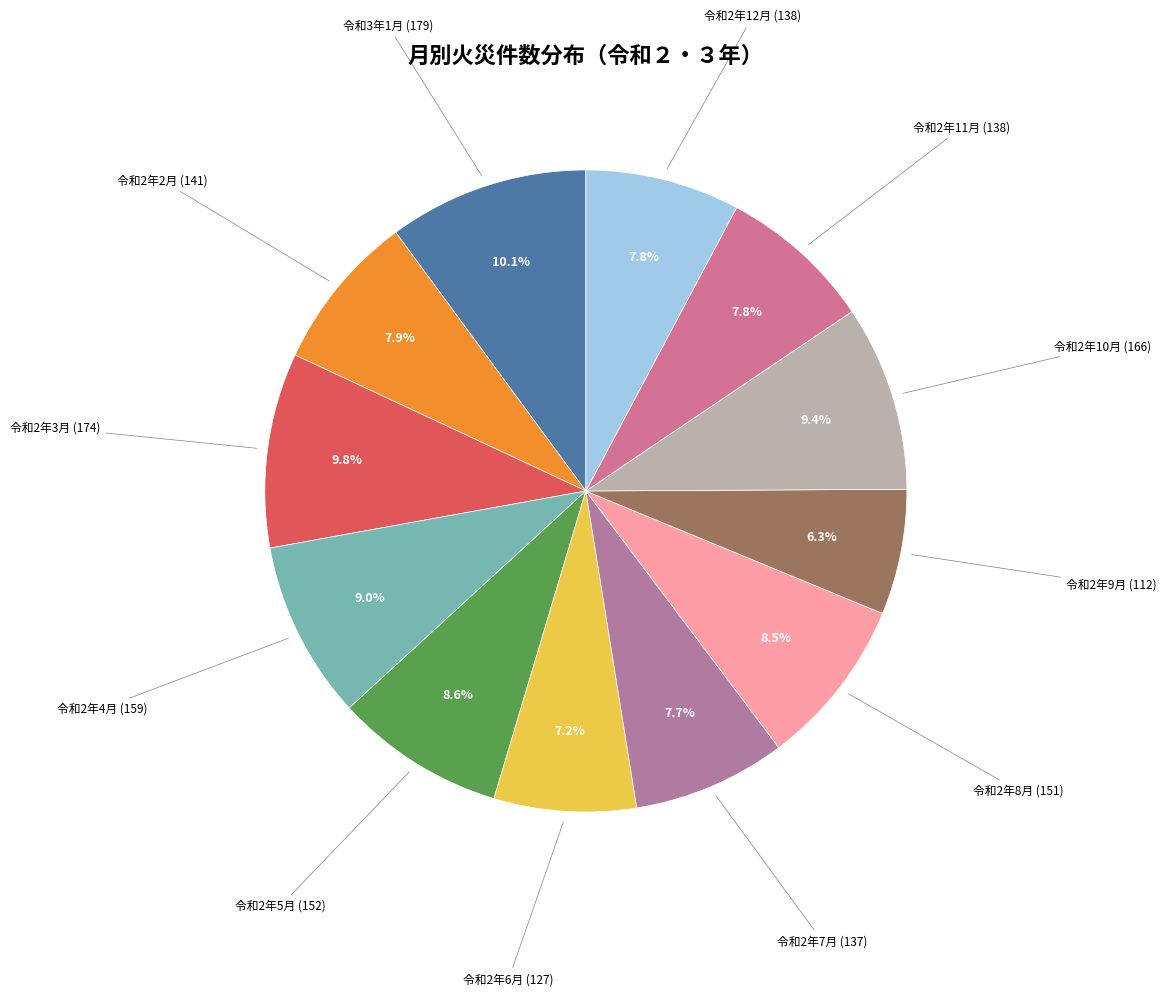

How many segments does this pie chart have?

12